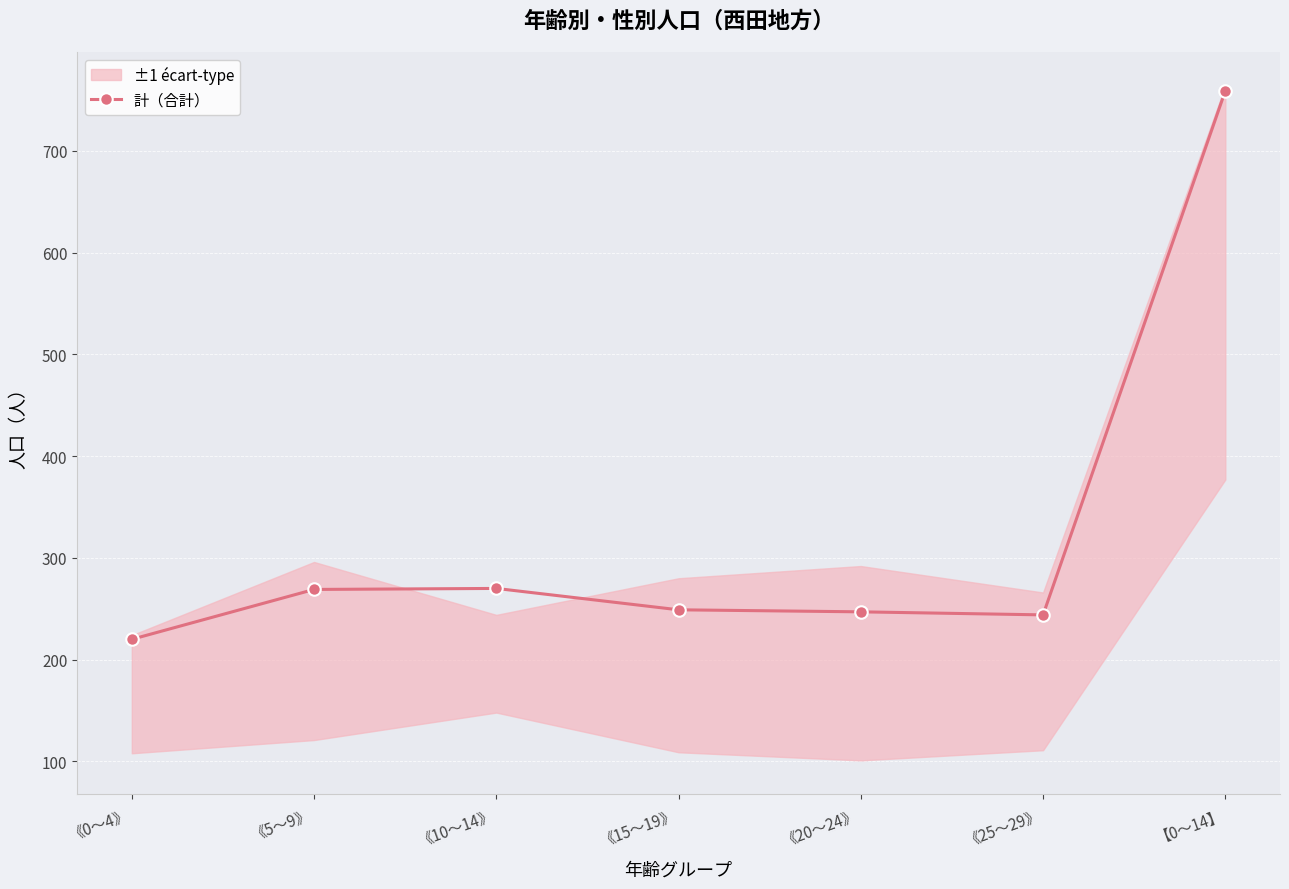

How many values are below 249?

3